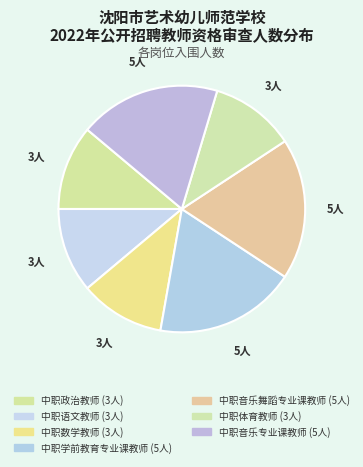

How many segments does this pie chart have?

7